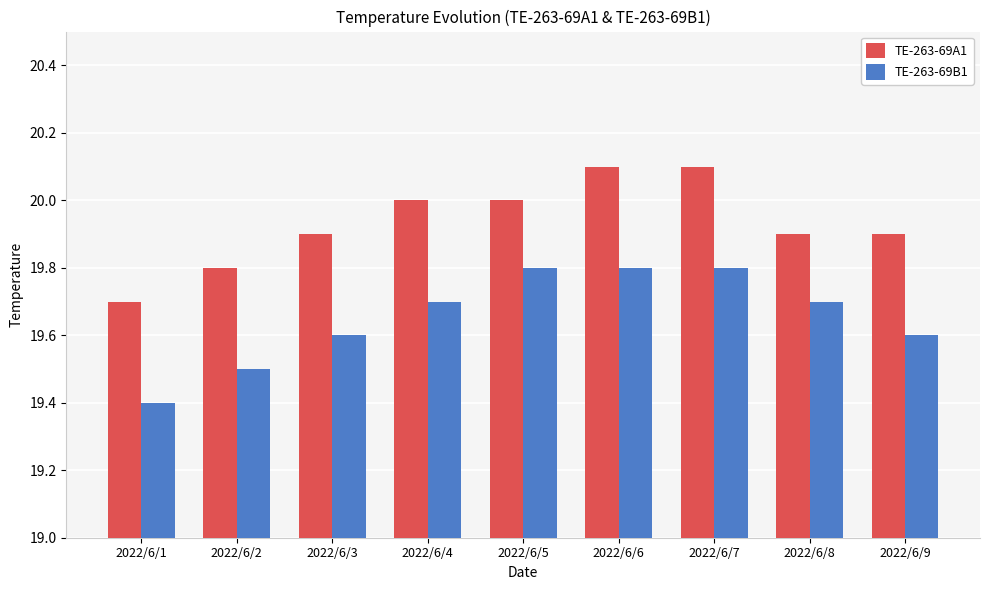

What is the spread (max minus min) of values at 2022/6/9?

0.3